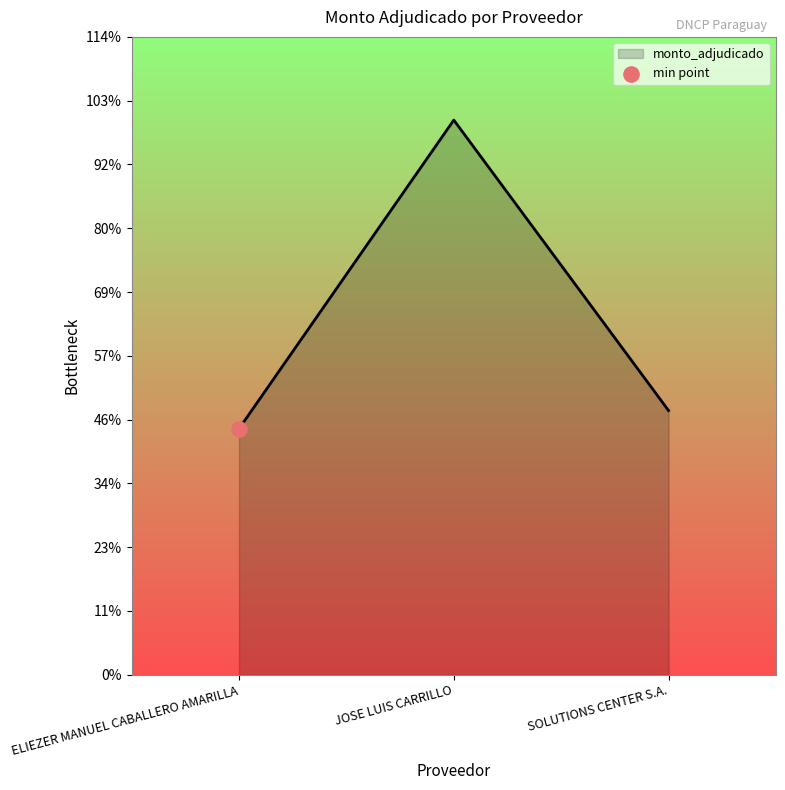

What is the change in value from JOSE LUIS CARRILLO to SOLUTIONS CENTER S.A.?

-17599900